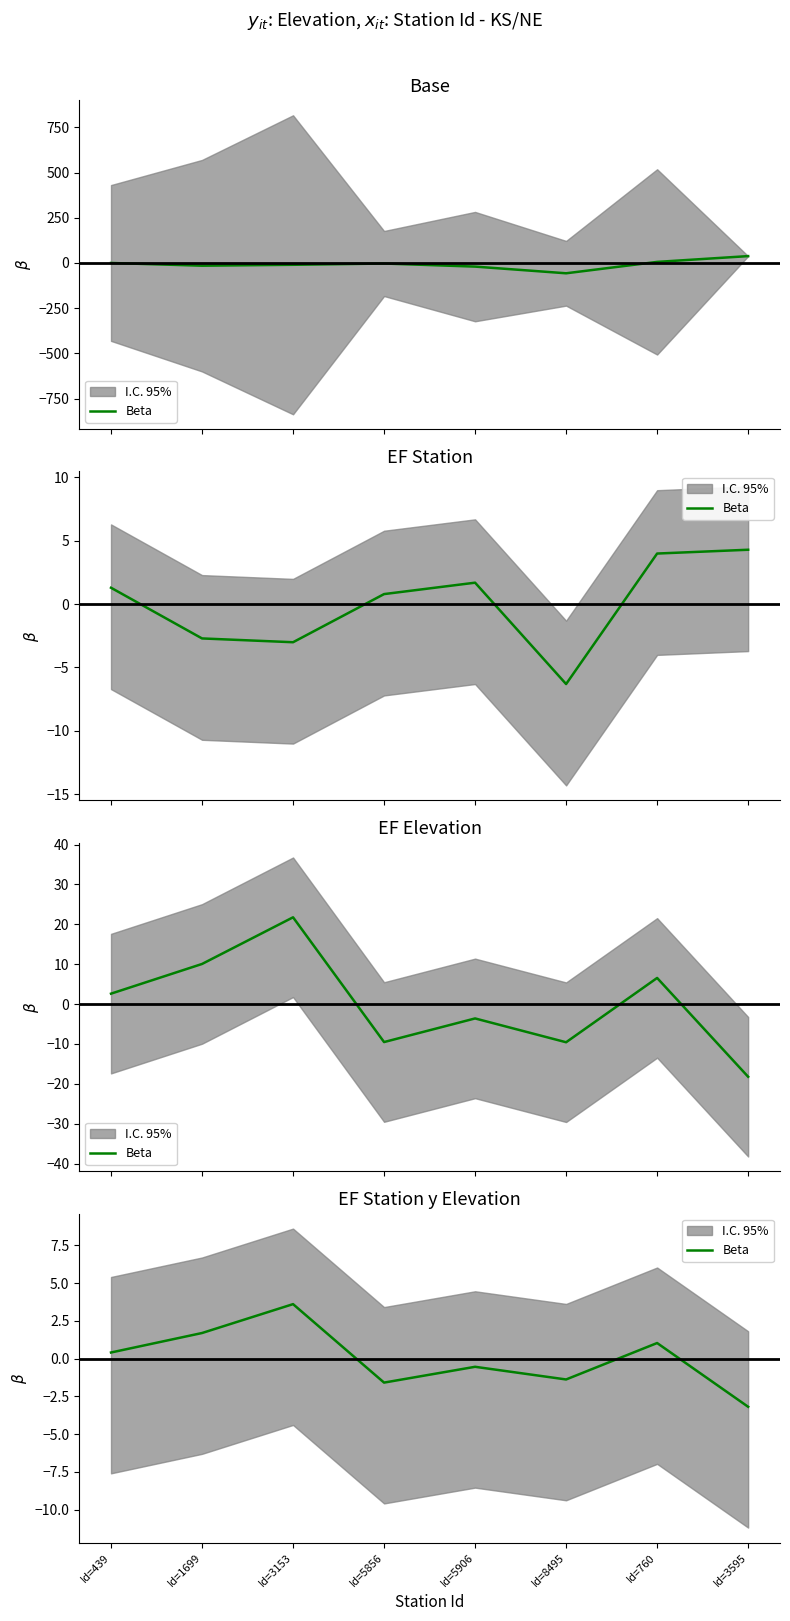

List the labels in order of value, largest first.

Id=3153, Id=1699, Id=760, Id=439, Id=5906, Id=8495, Id=5856, Id=3595